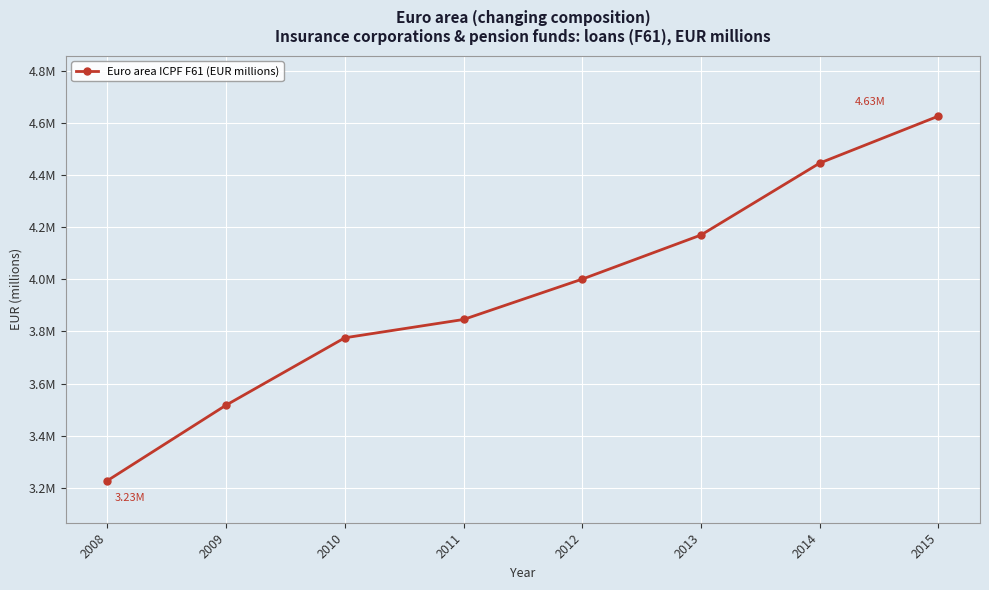

Is this an area chart (filled region under the line)?

No